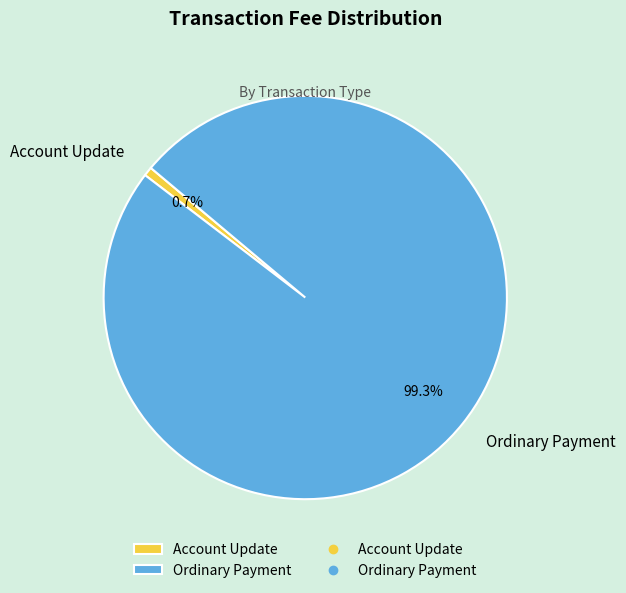

What portion of the pie excludes Ordinary Payment?

0.7%